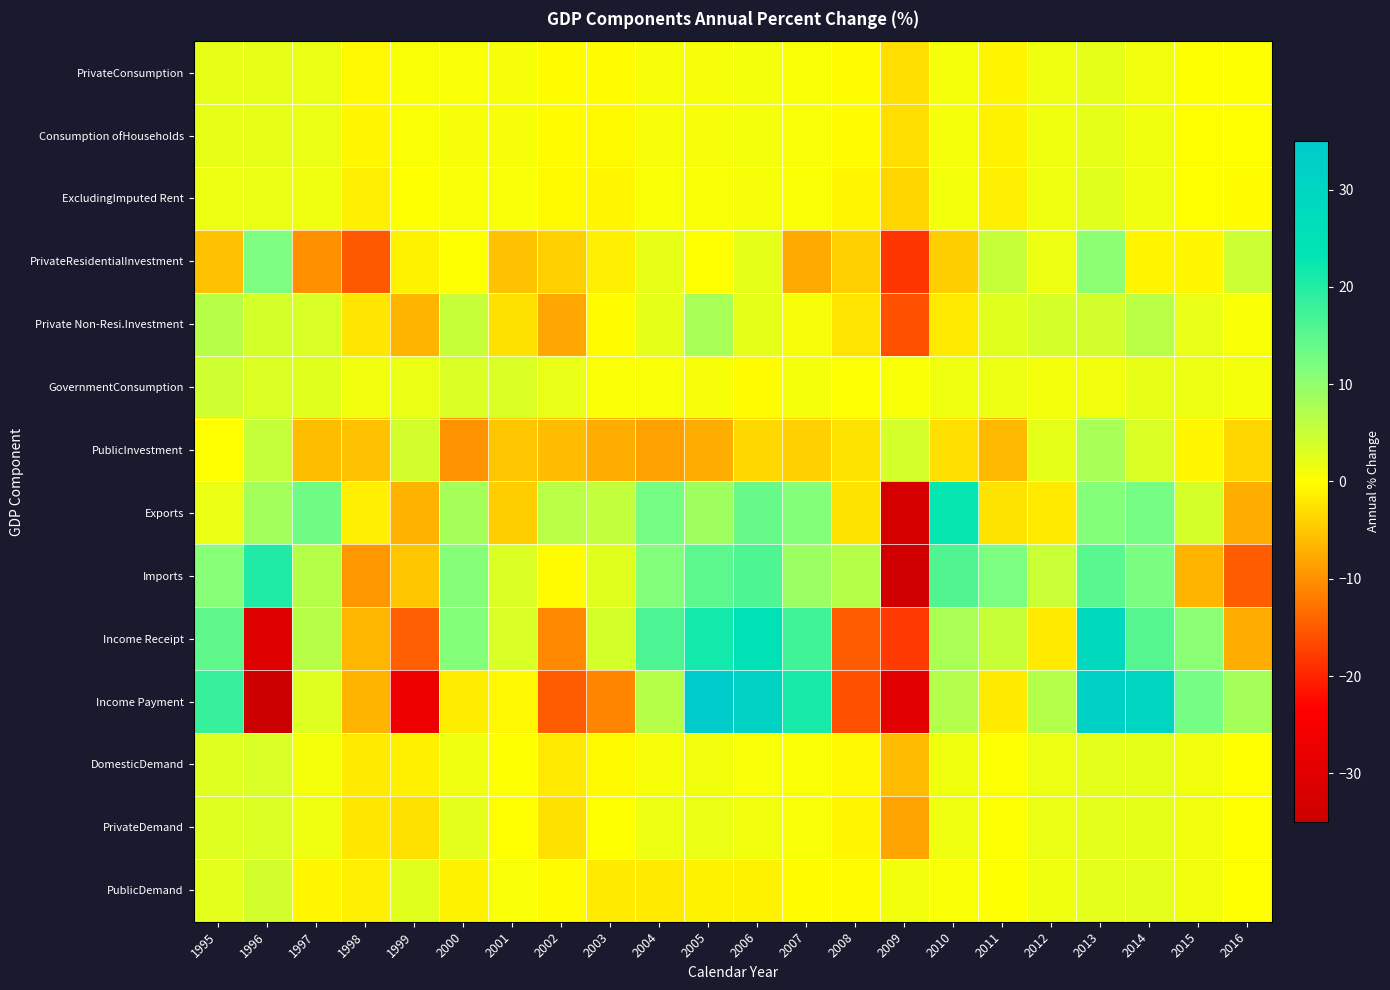

How many series are shown in this chart?

14